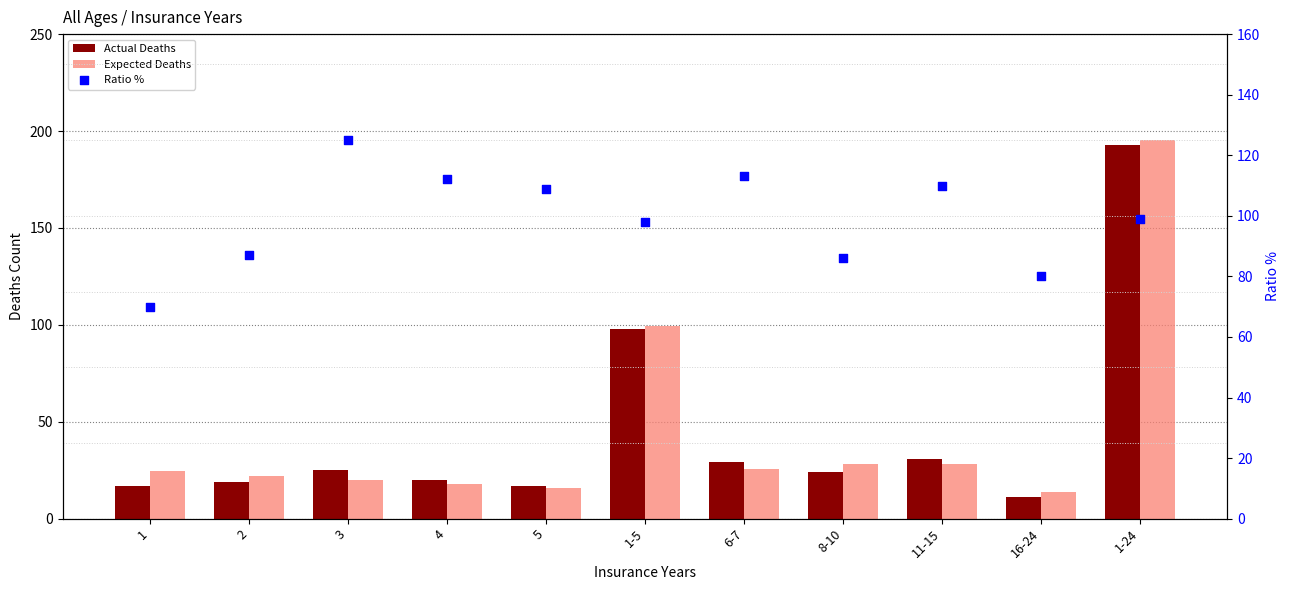

At which category is the sum across all series the highest?

1-24